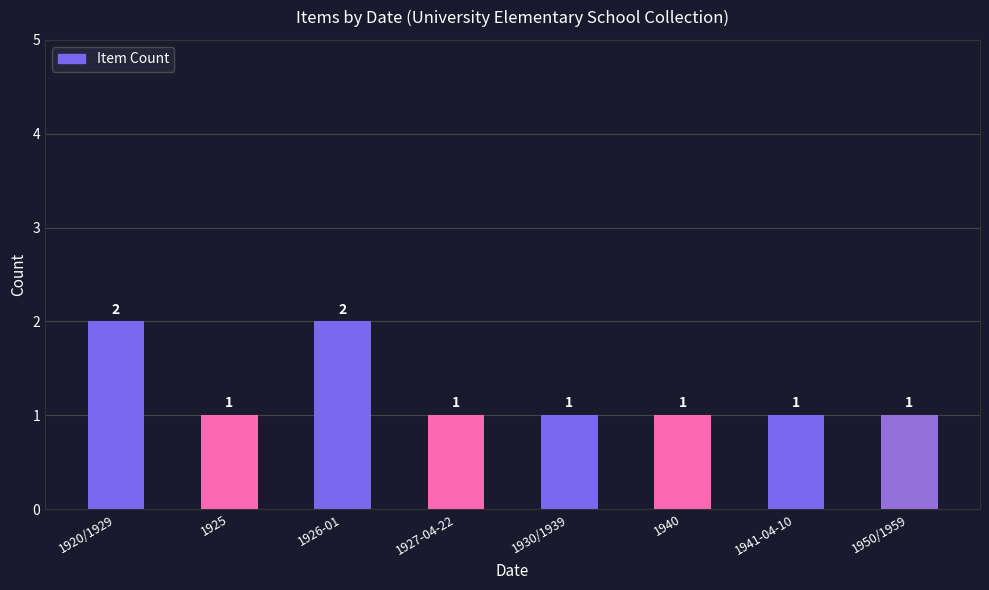

The chart shows a value of 1 at 1950/1959. True or false?

True